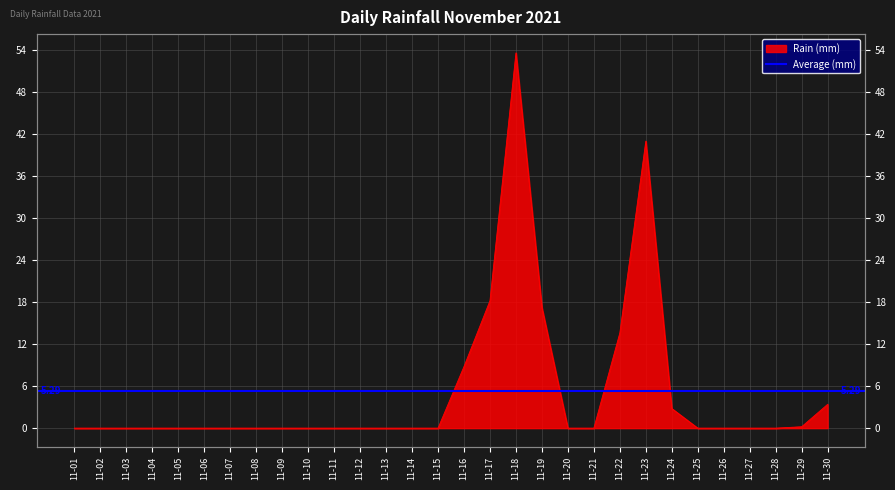

The chart shows a value of 22.0 at 11-28. True or false?

False